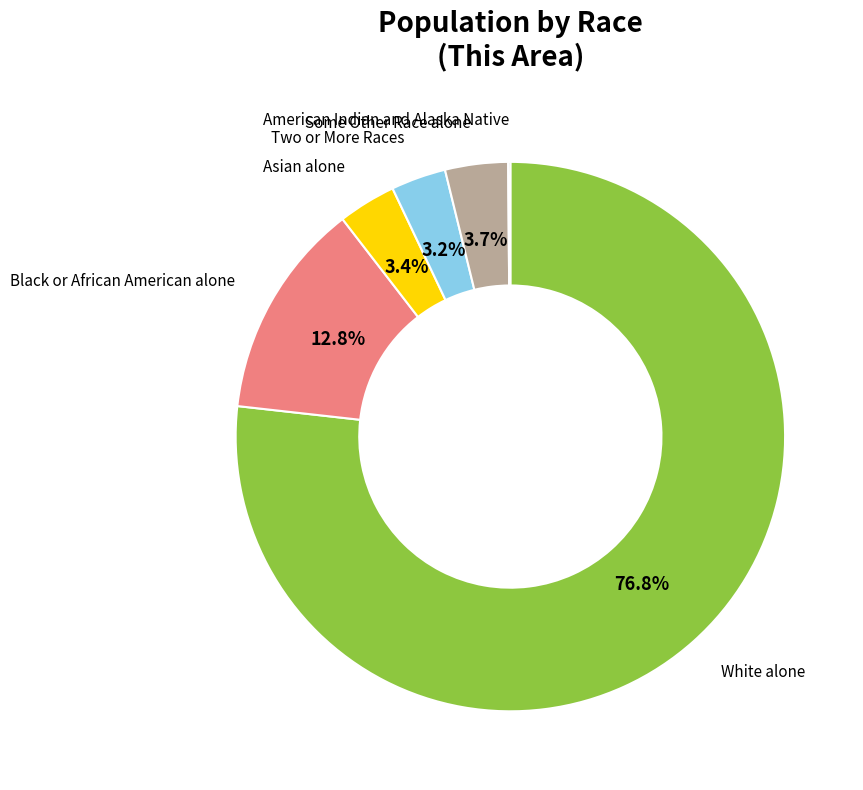

What percentage do Asian alone and White alone together represent?

80.2%